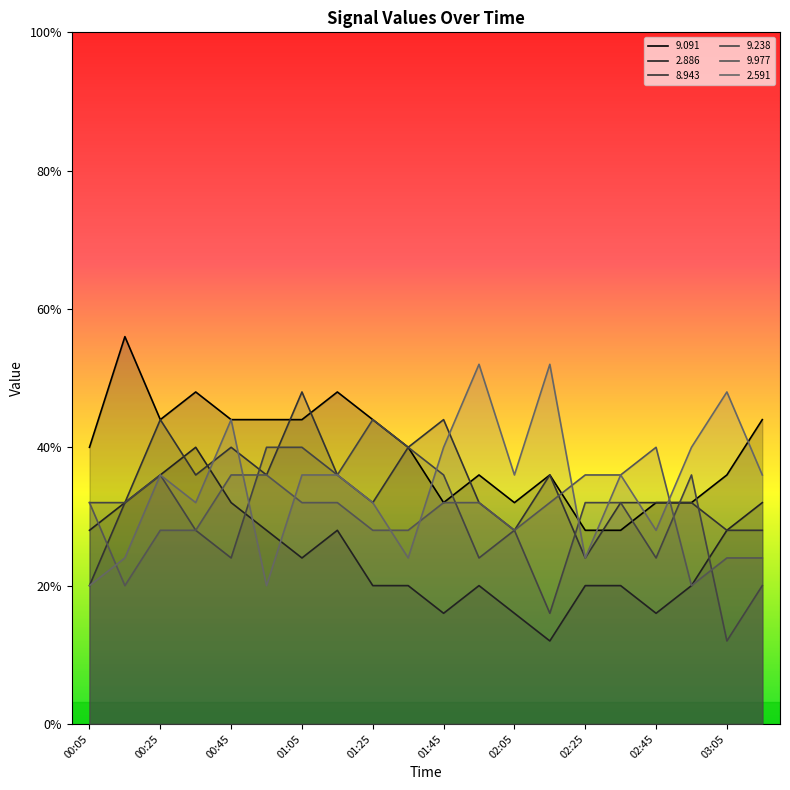

Which series changed the most between 00:55 and 01:55?

  2.591